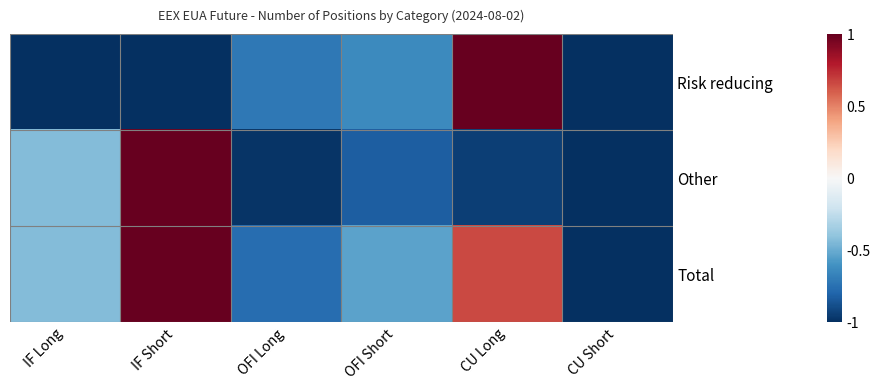

Which series has the largest total across all categories?

Total